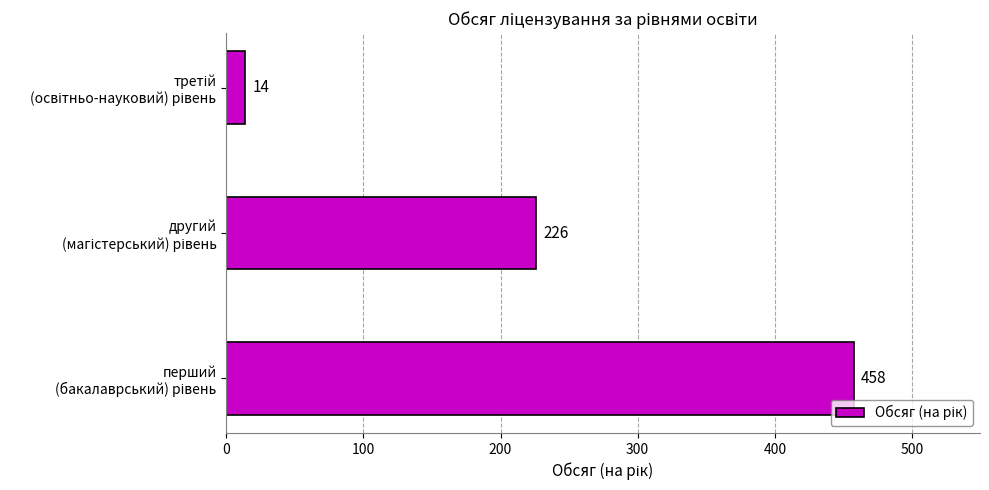

What is the greatest value displayed?

458